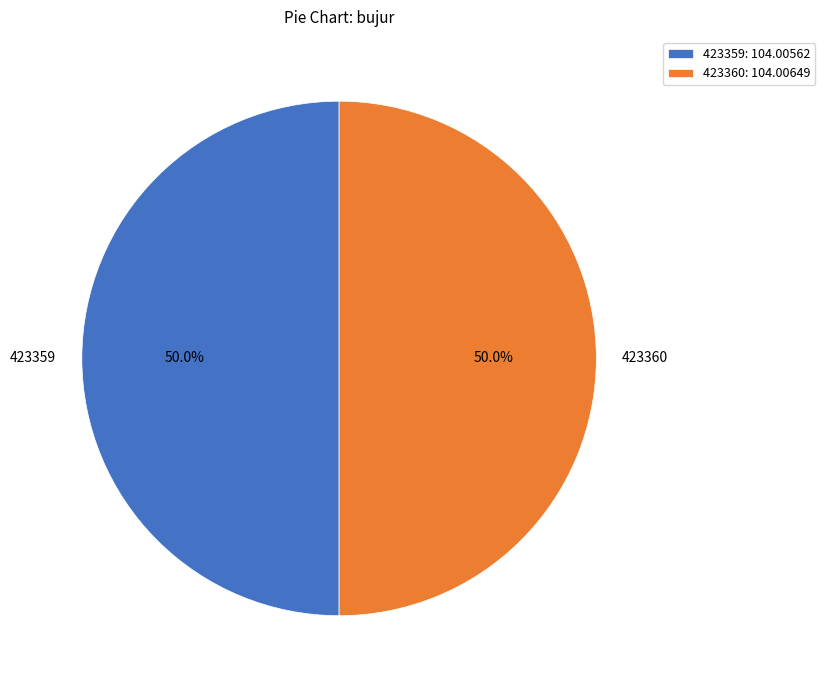

What portion of the pie excludes 423359?

50.0%